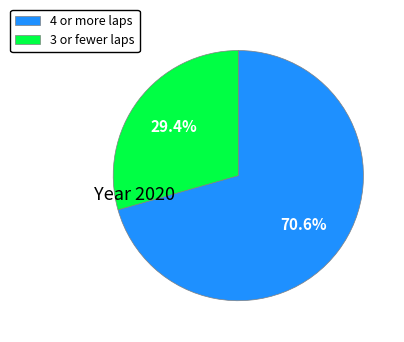

What is the ratio of the value at 3 or fewer laps to the value at 4 or more laps?

0.4